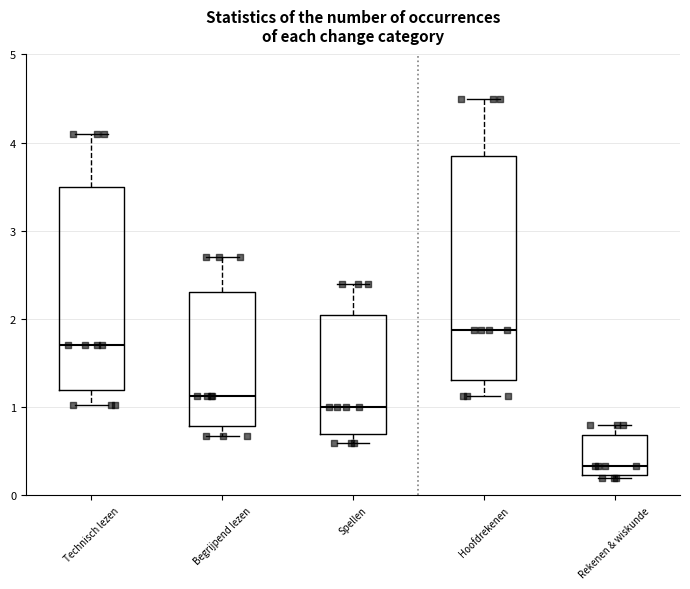

Reading left to right, read every box against the y-axis: the position of its median line, the range the box covers, and the ends of its whiskers. The values are not printed on the chart, so give them approximately, as read against the axis.

Technisch lezen: median 1.7, box 1.2 to 3.5, whiskers 1.0 to 4.1
Begrijpend lezen: median 1.1, box 0.8 to 2.3, whiskers 0.7 to 2.7
Spellen: median 1.0, box 0.7 to 2.1, whiskers 0.6 to 2.4
Hoofdrekenen: median 1.9, box 1.3 to 3.8, whiskers 1.1 to 4.5
Rekenen & wiskunde: median 0.3, box 0.2 to 0.7, whiskers 0.2 (just below the box's lower edge) to 0.8